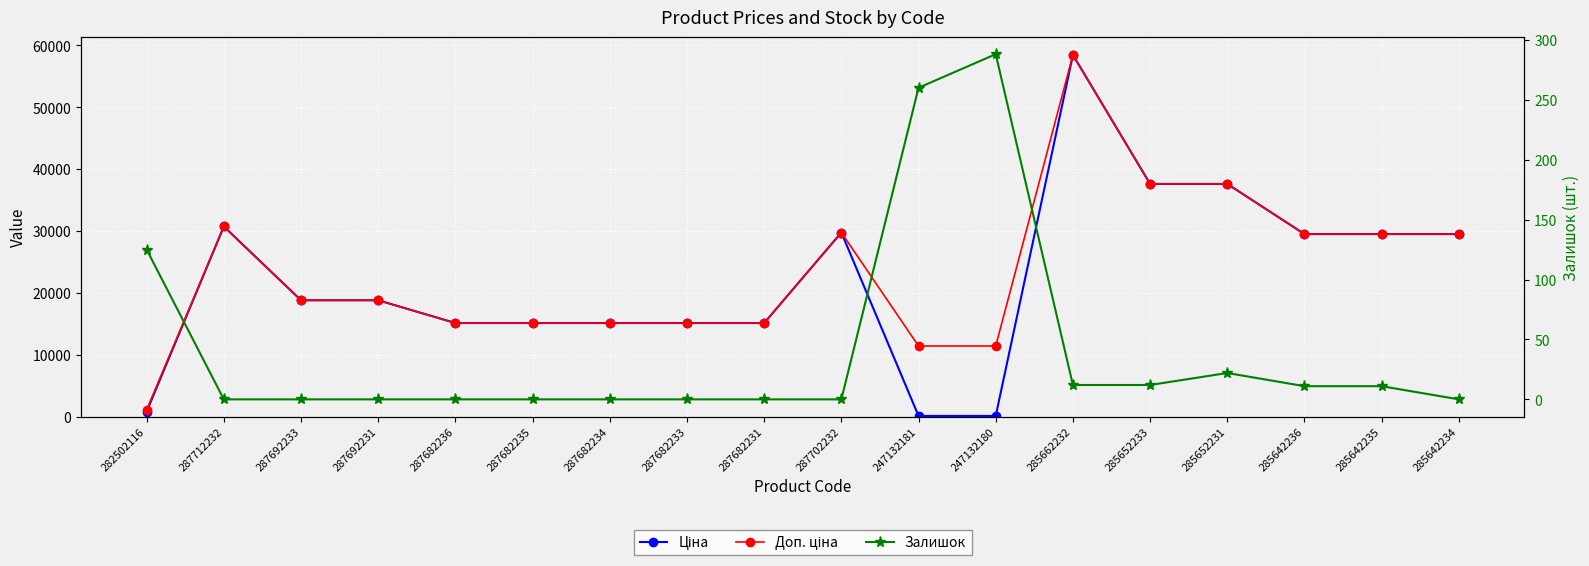

Is the value of Ціна at 287682235 greater than the value of Доп. ціна at 287682233?

No